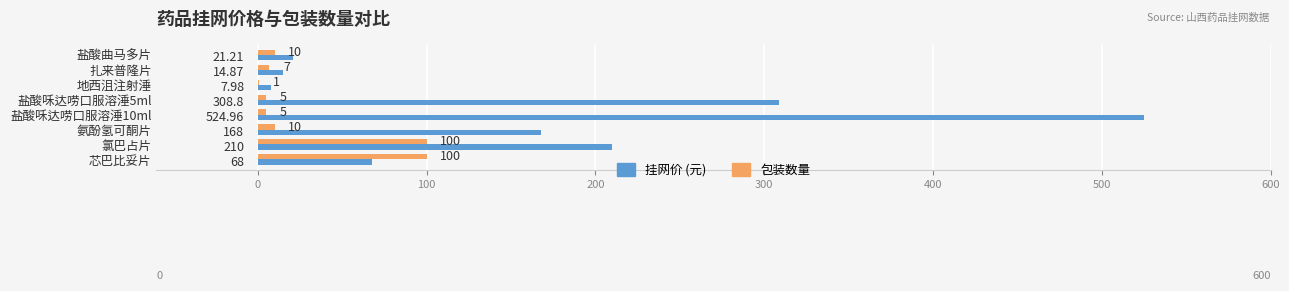

What is the average value of the 包装数量 series?

29.8